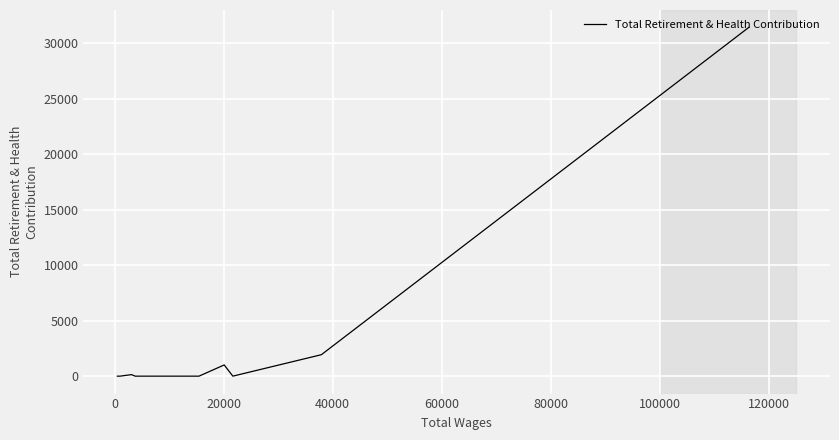

What is the label of the 10th point from the right?

20000